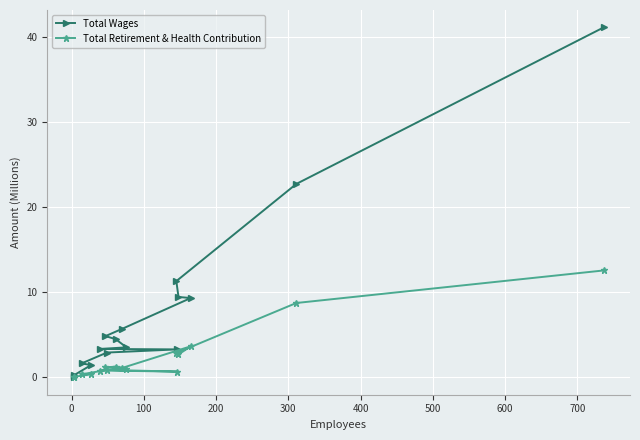

What is the value of the Total Retirement & Health Contribution point at the 11th from the left?

2.8